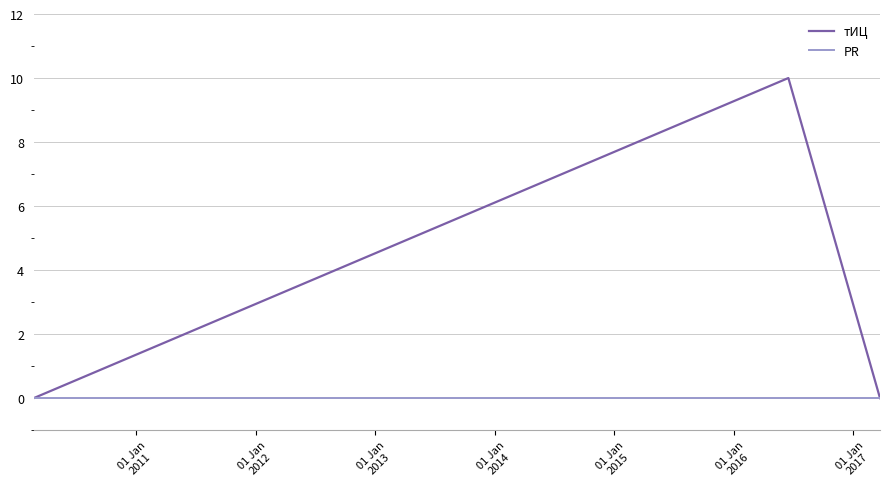

Which series has the largest total across all categories?

тИЦ